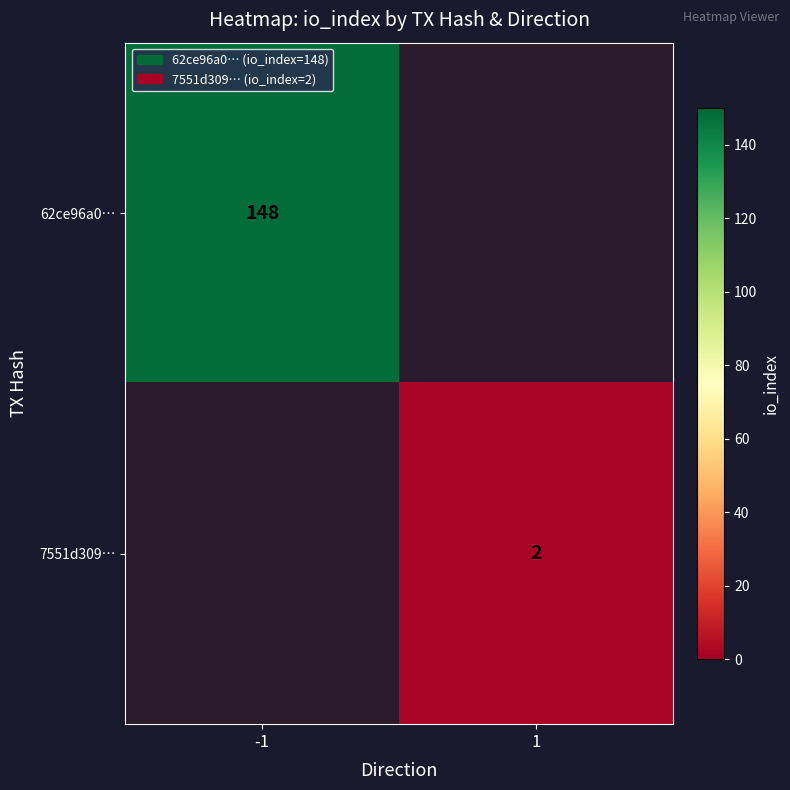

True or false: 62ce96a0… has a value of 80 at -1.

False